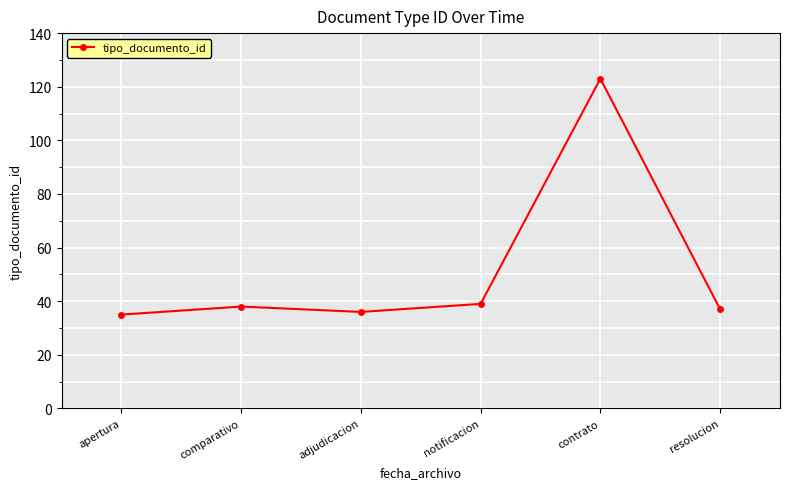

What is the difference between the second highest and second lowest values?

3